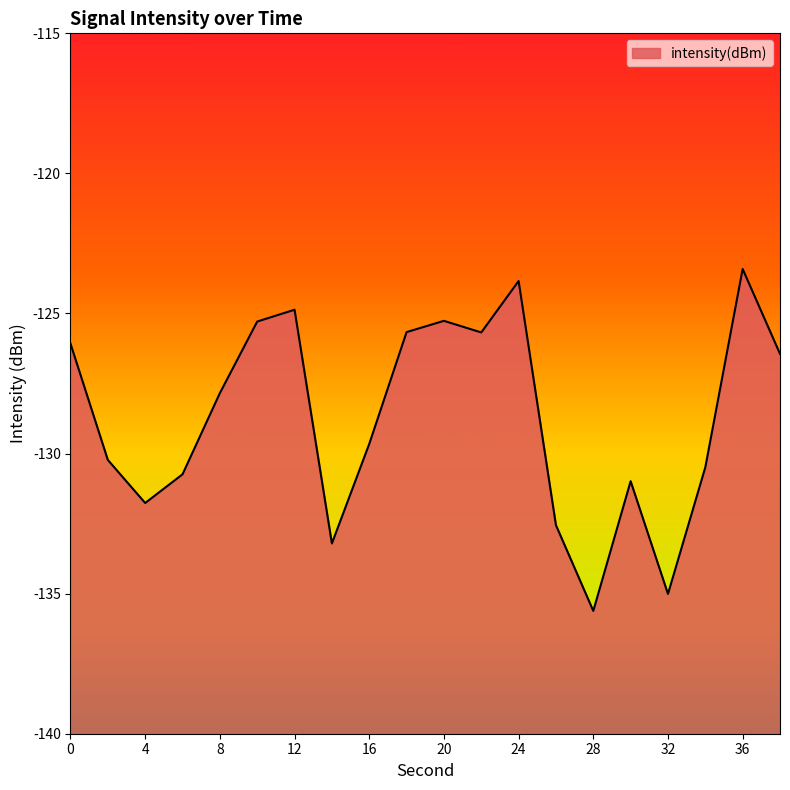

How many interior local peaks (higher than both neighbors) does the data have?

5